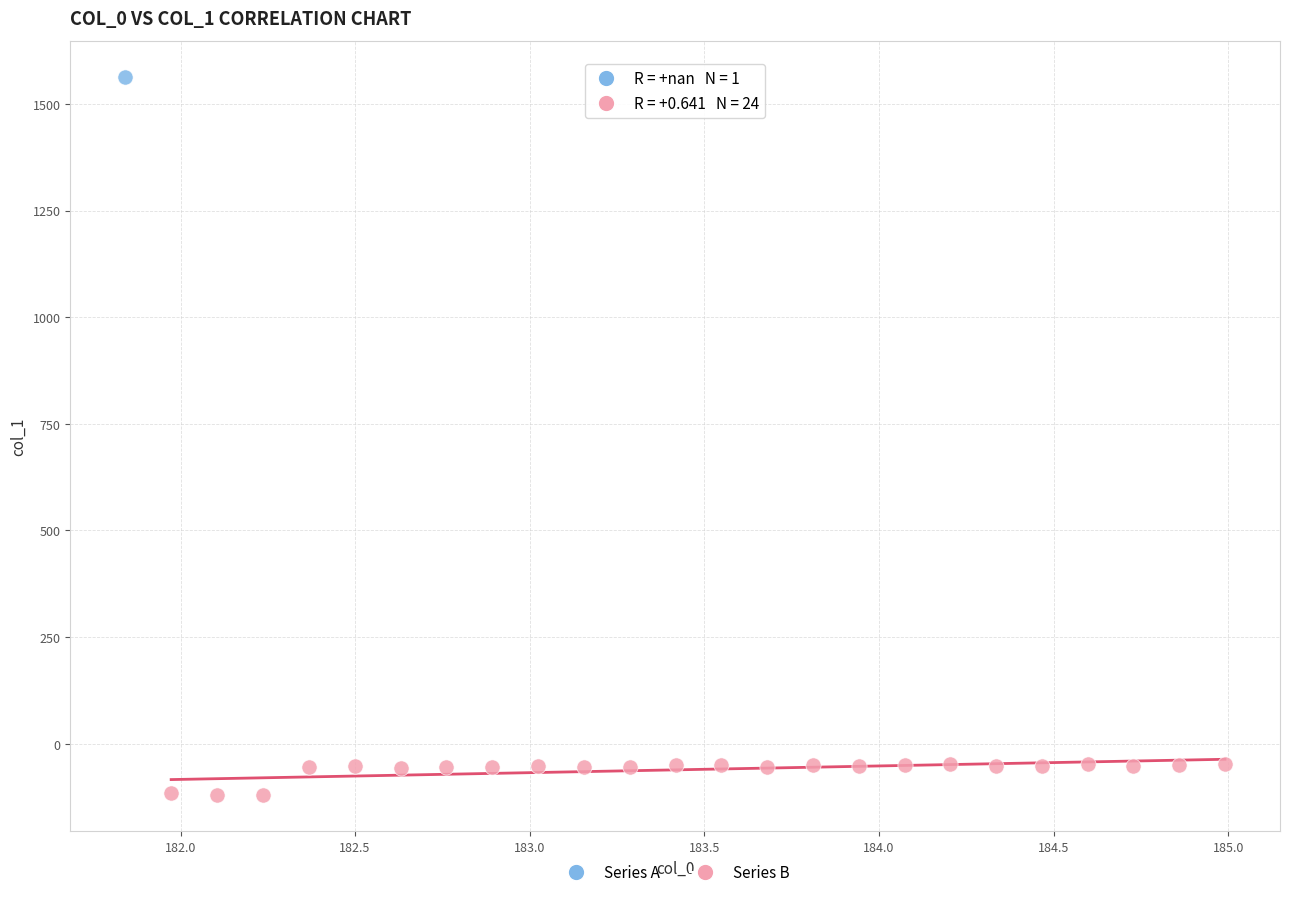

What are all the series names shown in the legend?

Series A, Series B